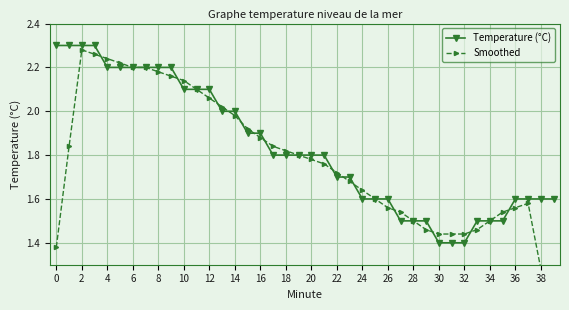

True or false: Smoothed and Temperature (°C) intersect in this chart.

True